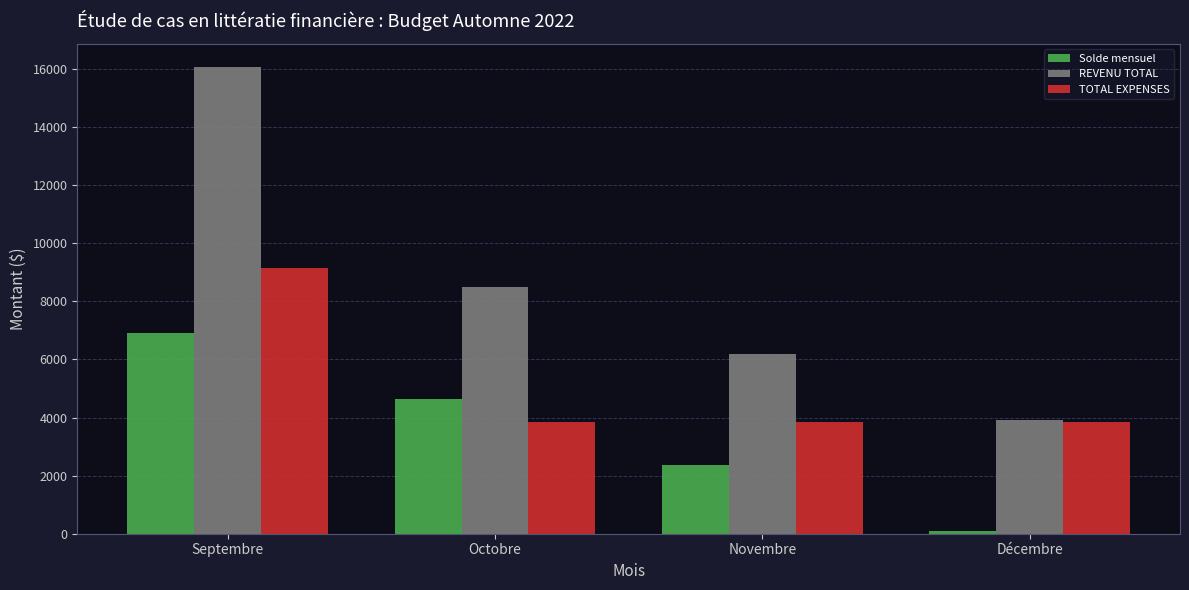

At which label does REVENU TOTAL reach its peak?

Septembre